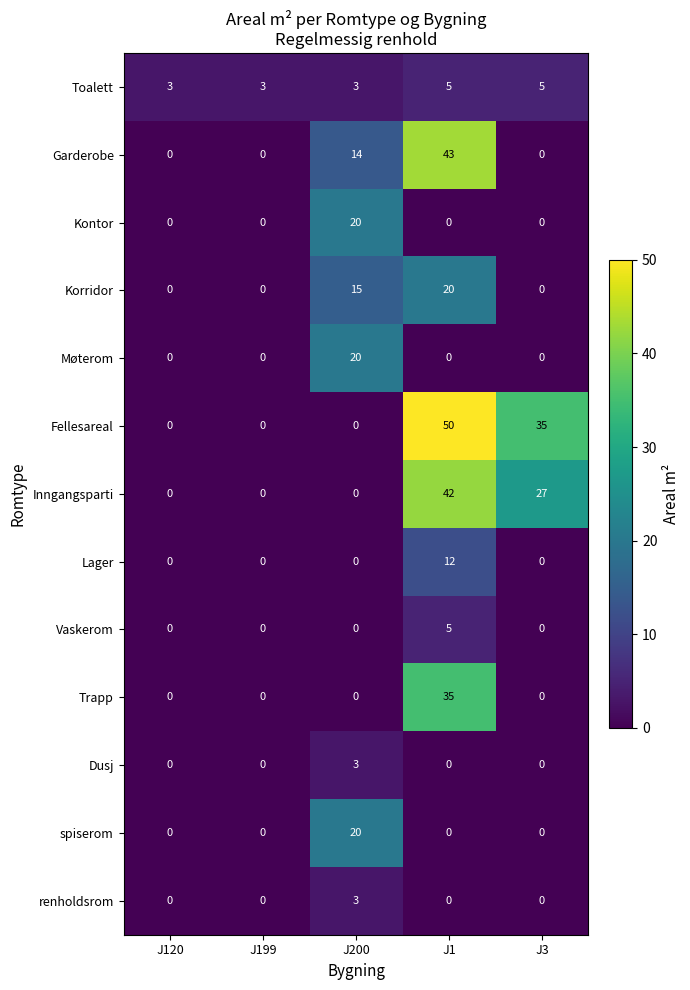

The value of Vaskerom at J120 is -3. True or false?

False